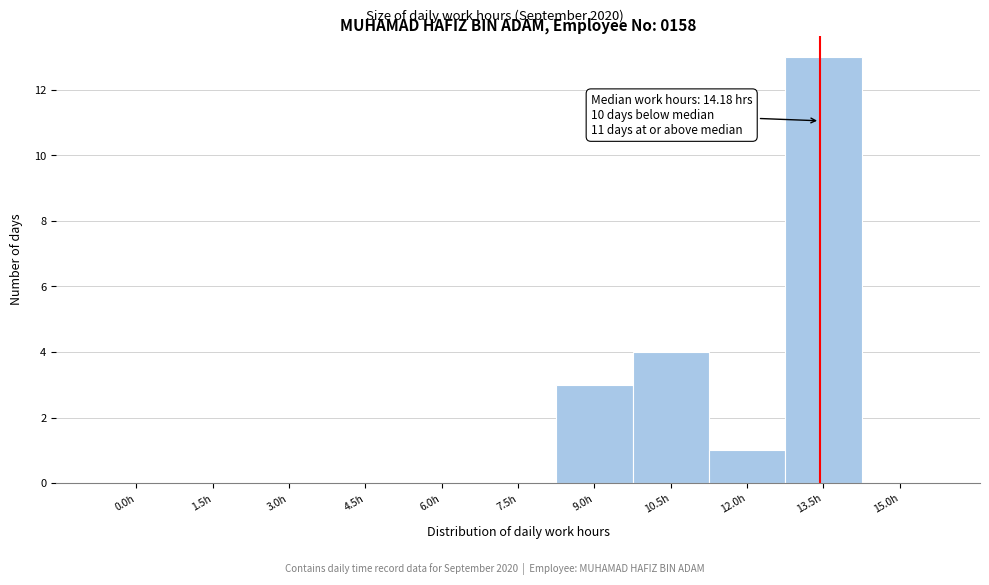

Reading left to right, extract all data points from this chart.

0.0h=0	1.5h=0	3.0h=0	4.5h=0	6.0h=0	7.5h=0	9.0h=3	10.5h=4	12.0h=1	13.5h=13	15.0h=0